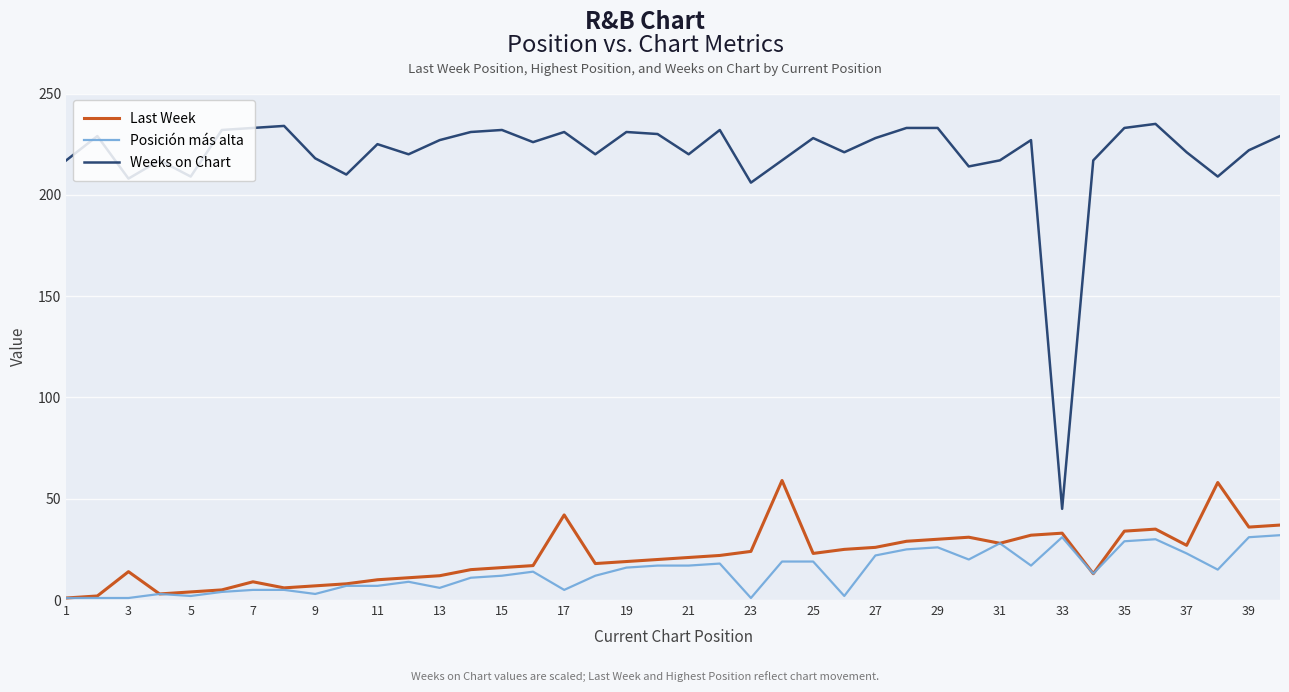

Which series has the largest total across all categories?

Weeks on Chart